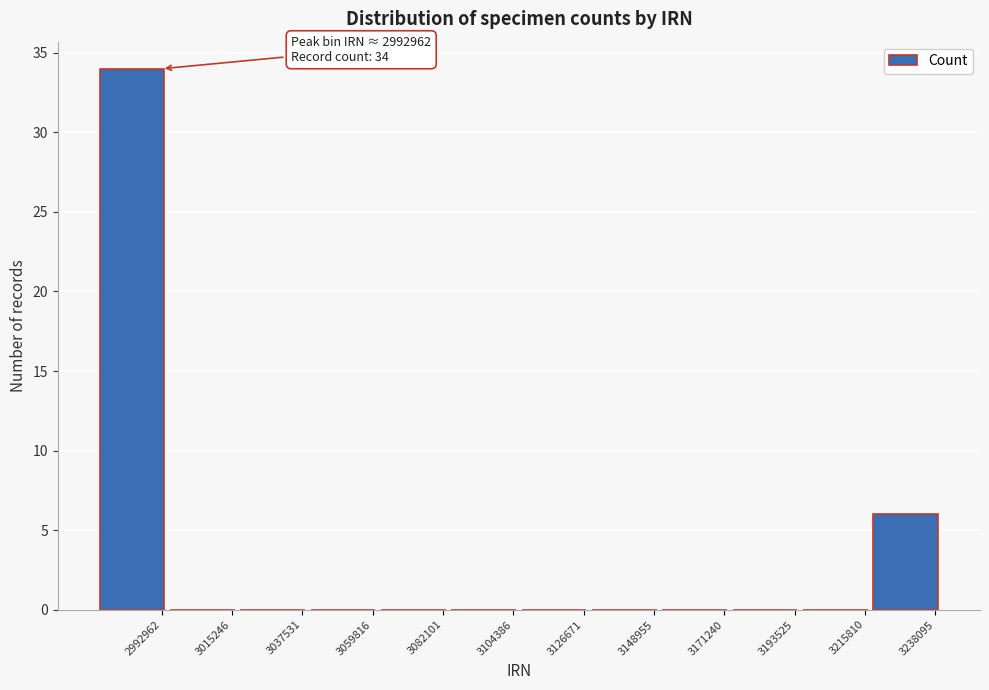

Reading left to right, transcribe all the data shown in this chart.

2992962=34	3015246=0	3037531=0	3059816=0	3082101=0	3104386=0	3126671=0	3148955=0	3171240=0	3193525=0	3215810=0	3238095=6